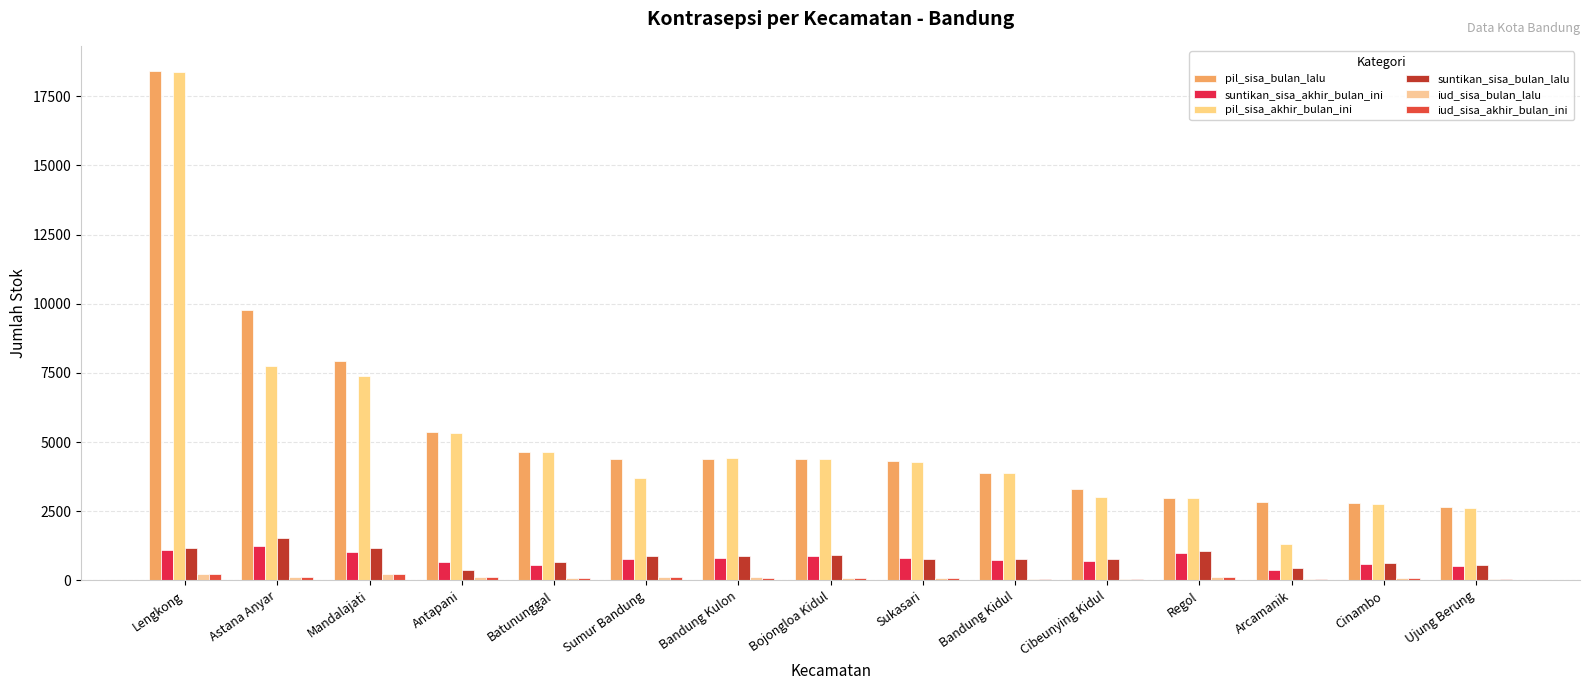

What is the difference between the iud_sisa_akhir_bulan_ini values at Bandung Kidul and Lengkong?

162